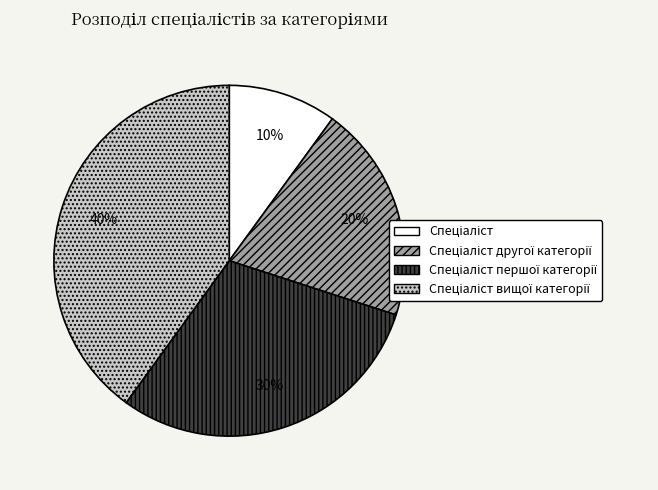

To the nearest percent, what is the difference between the largest and smallest slice percentages?

30%